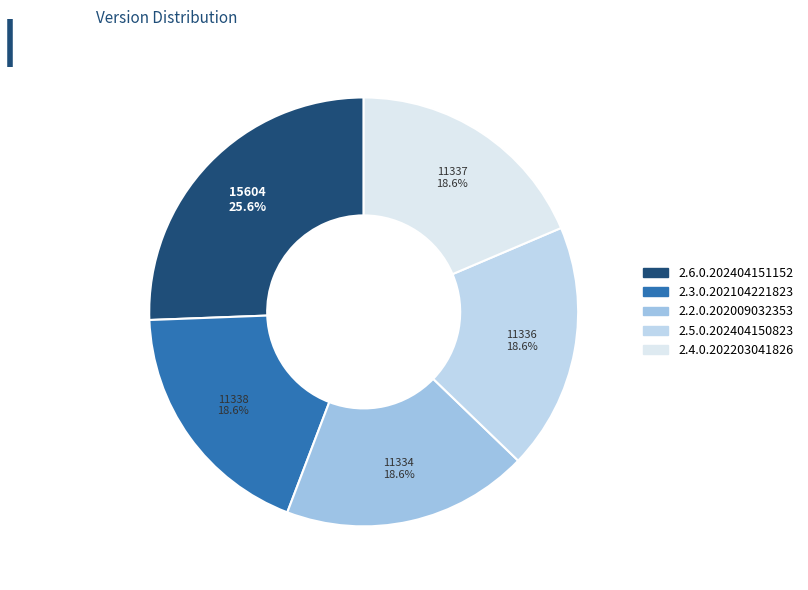

True or false: 2.3.0.202104221823 accounts for 19% of the total.

True